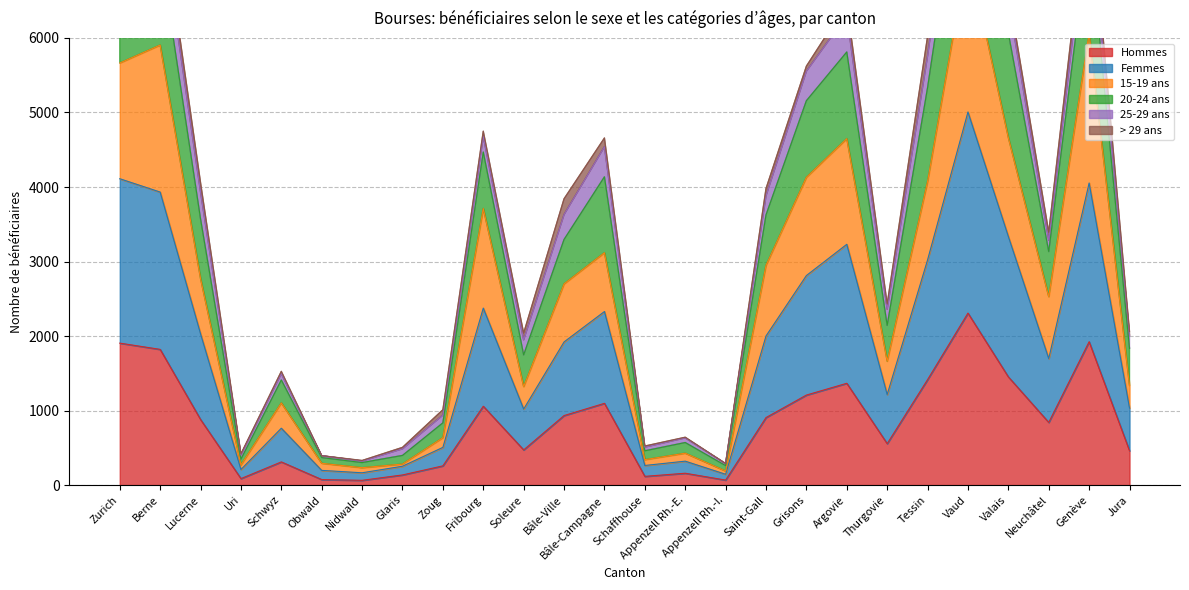

The value of Hommes at Tessin is 1415. True or false?

True